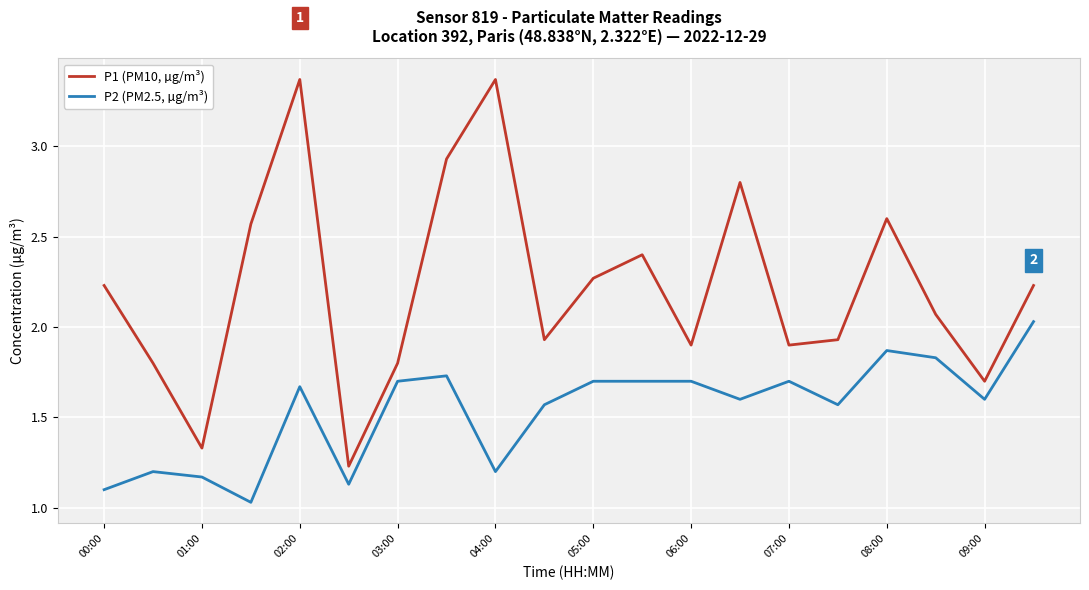

Which series has the largest total across all categories?

P1 (PM10, µg/m³)